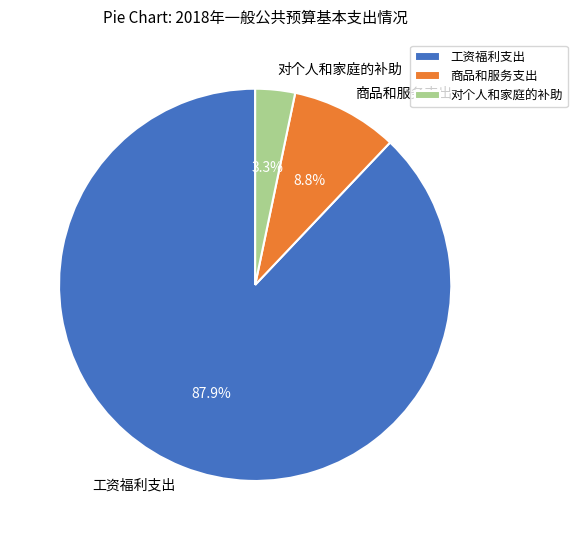

Rank the categories by value from highest to lowest.

工资福利支出, 商品和服务支出, 对个人和家庭的补助